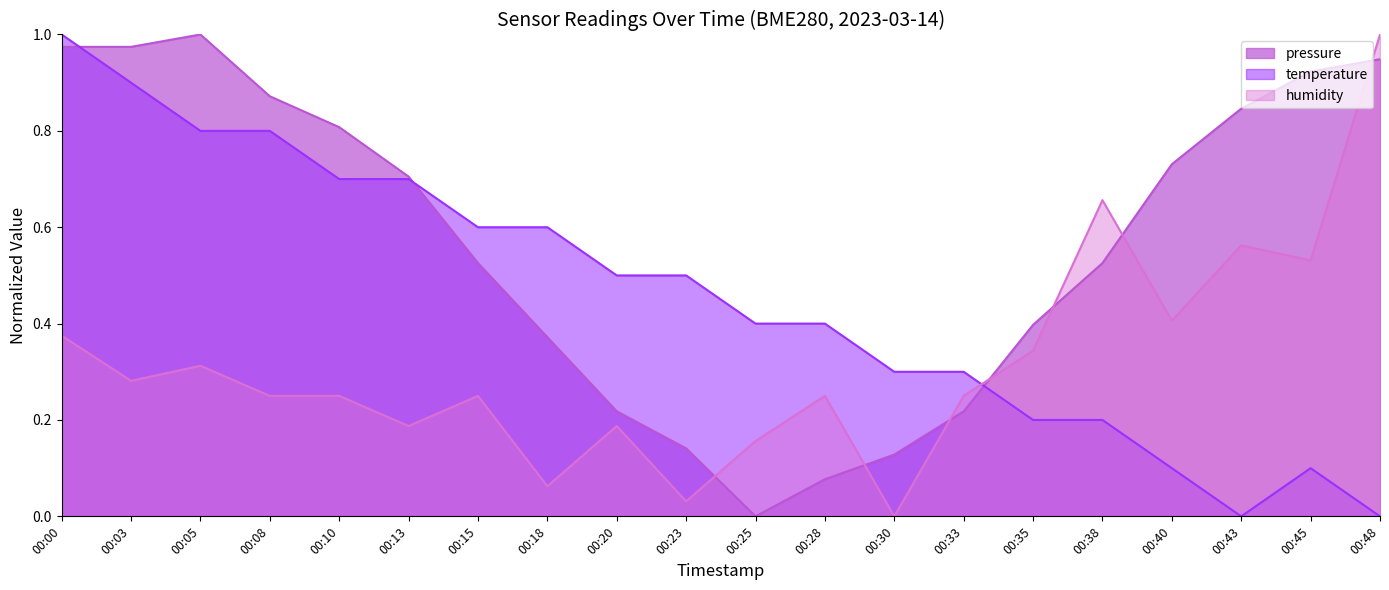

True or false: pressure has a value of 0.7 at 00:18.

False